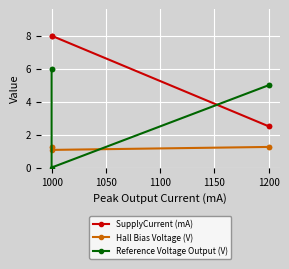

Rank the series by their maximum value, from lowest to highest.

Hall Bias Voltage (V), Reference Voltage Output (V), SupplyCurrent (mA)